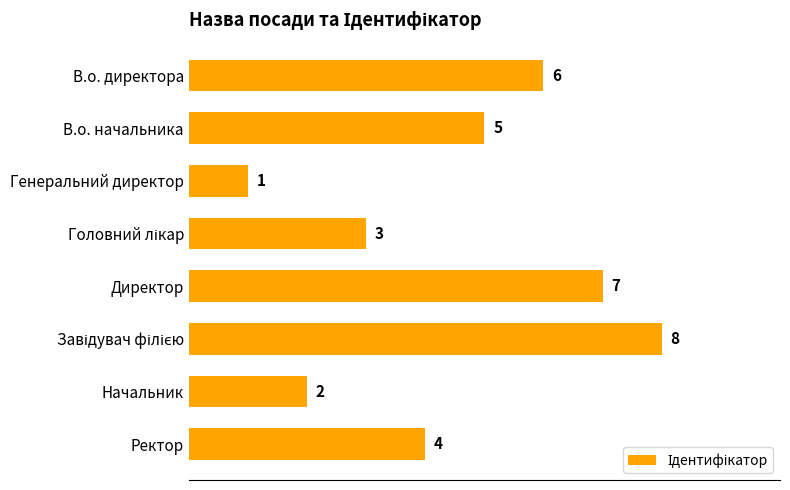

The value at В.о. директора is 6. True or false?

True